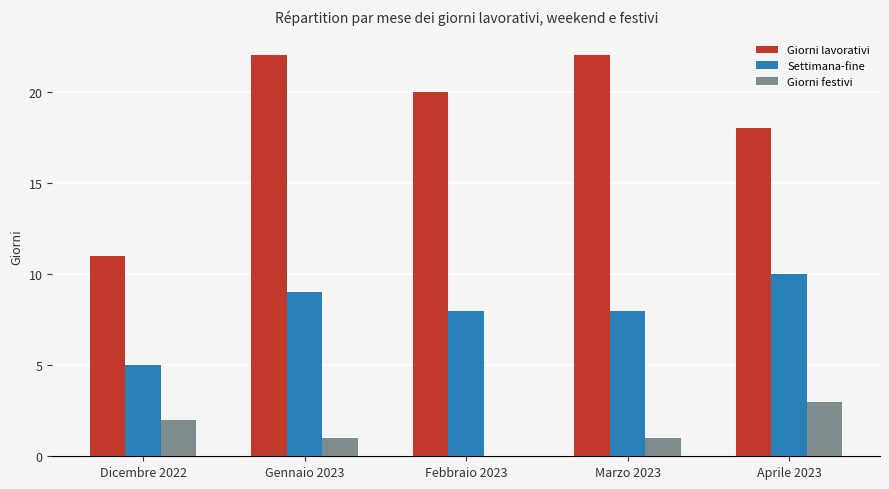

Between Febbraio 2023 and Aprile 2023, which series saw the biggest shift?

Giorni festivi